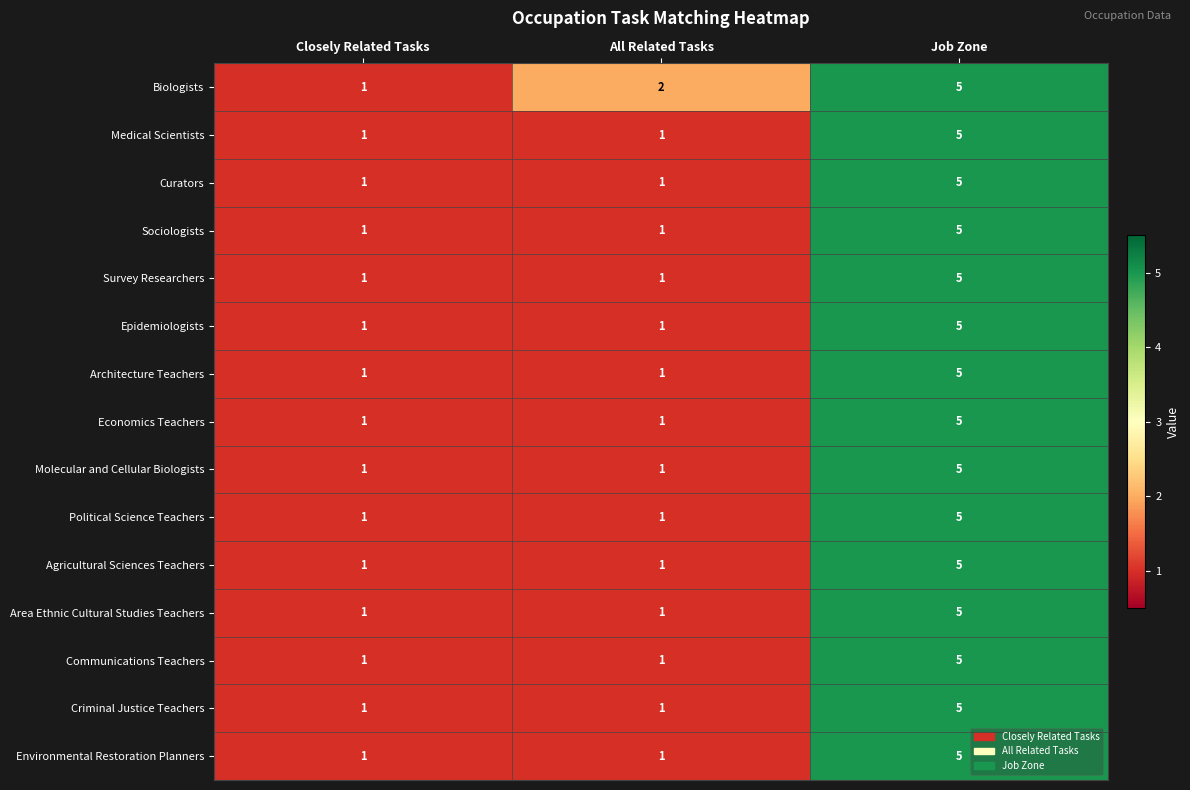

At which category is the sum across all series the highest?

Job Zone